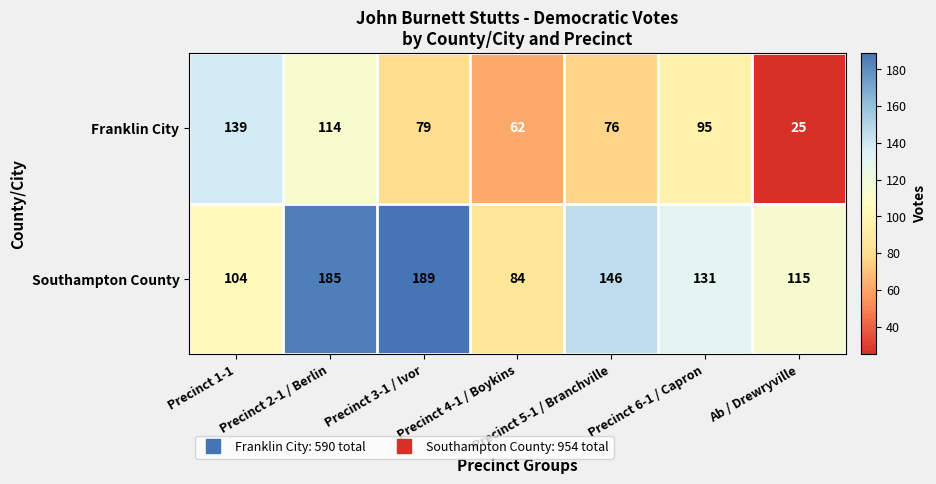

Rank the series by their average value, from lowest to highest.

Franklin City, Southampton County